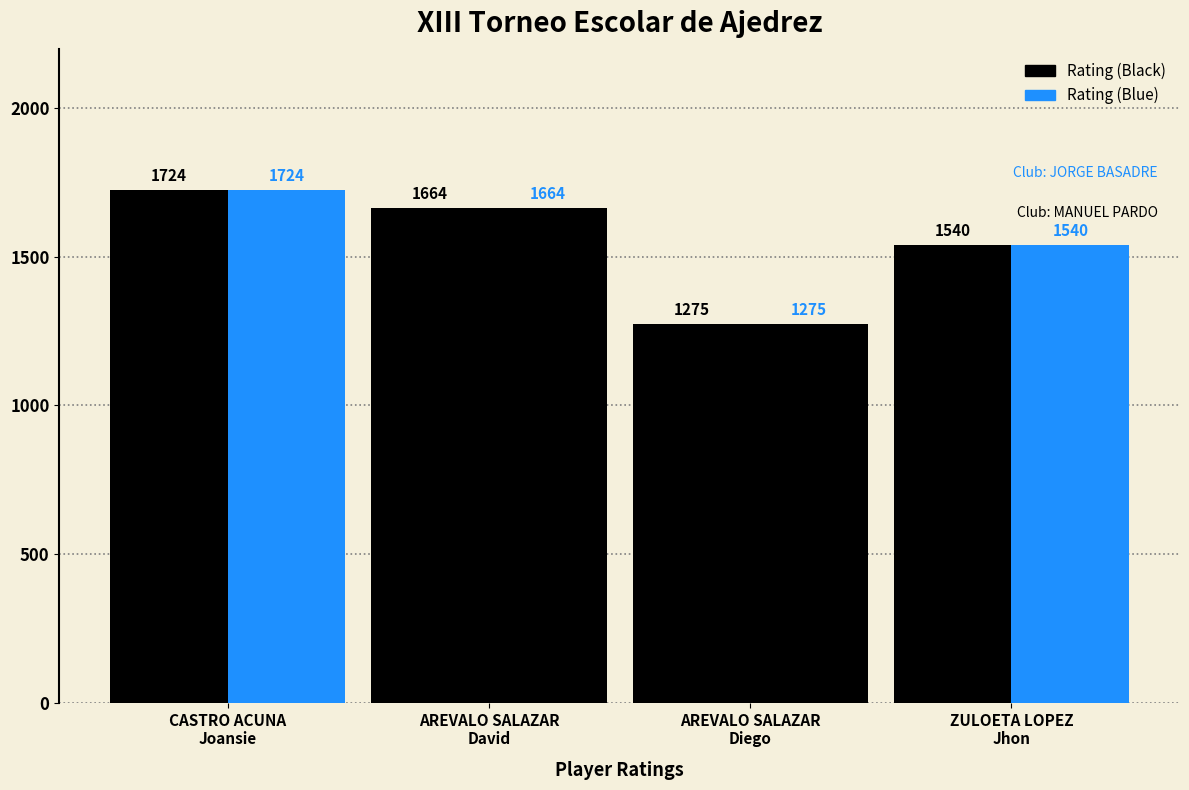

The value of Club Highlight at CASTRO ACUNA
Joansie is 1033. True or false?

False